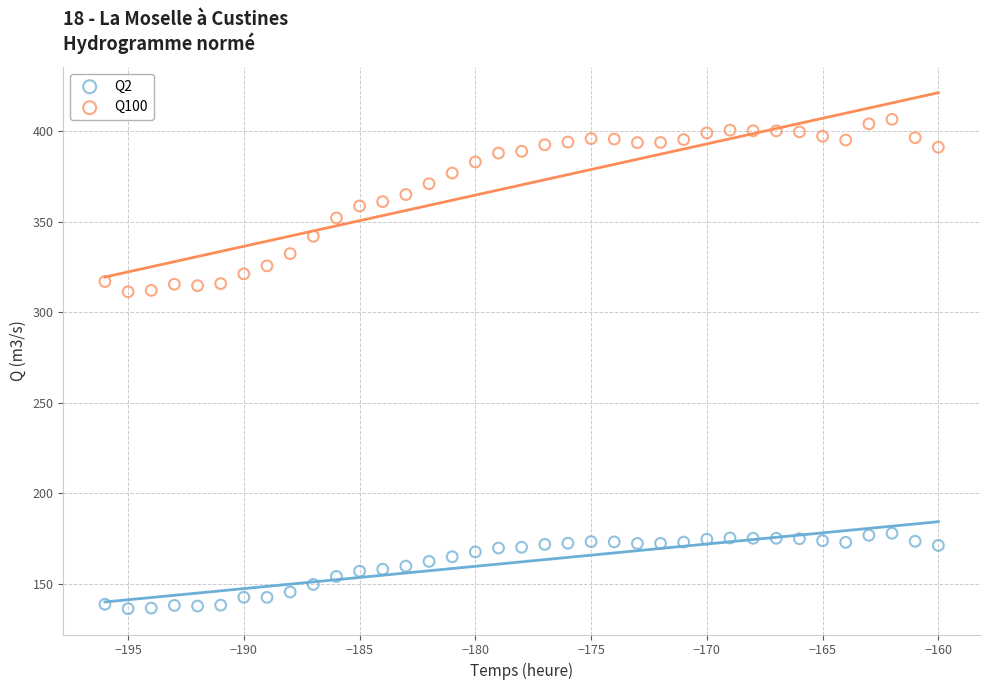

Across all data points, what is the range of Y values (max minus min)?

270.4